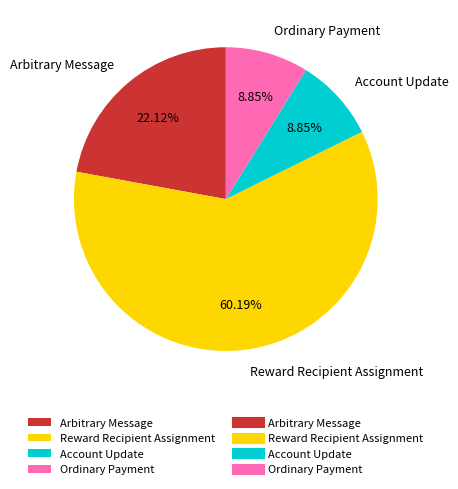

Is it true that Ordinary Payment is 9% of the pie?

True